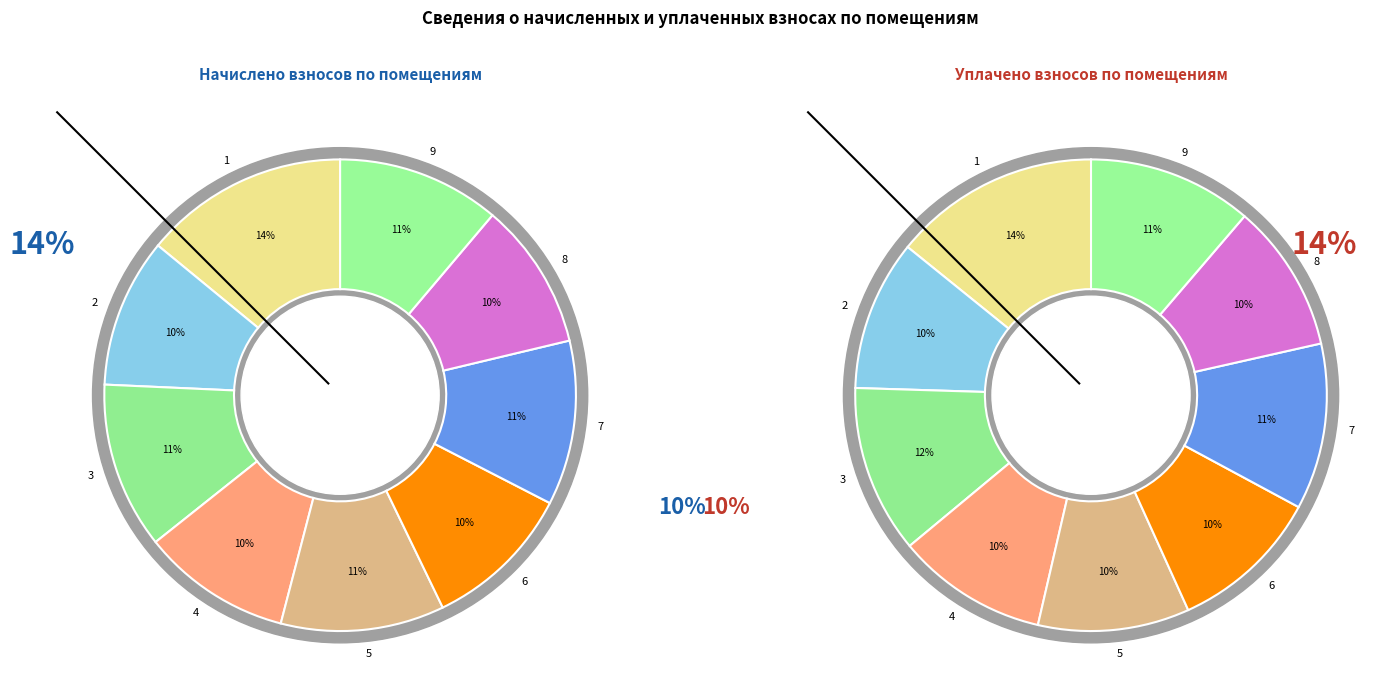

Does any single category account for the majority?

No